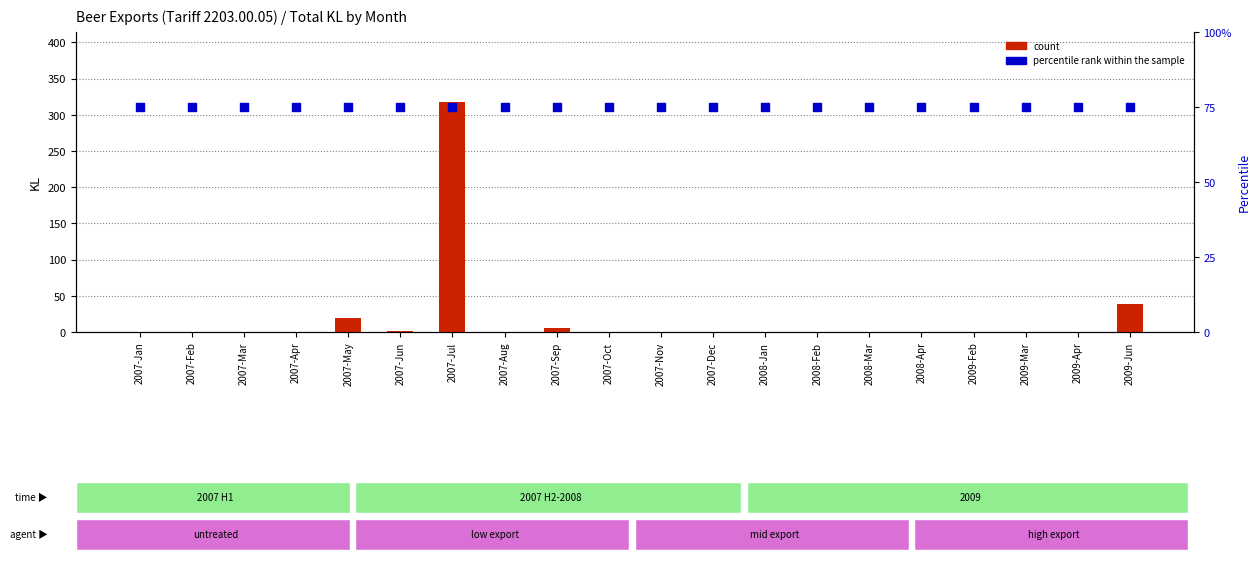

Is the value of percentile rank within the sample at 2007-Jan greater than the value of count at 2007-Sep?

Yes